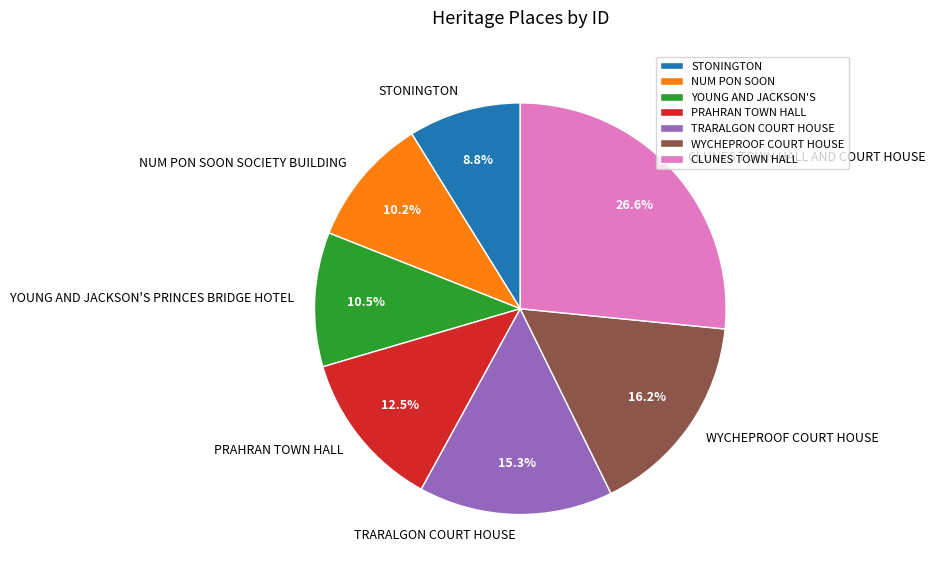

Which has a higher value, CLUNES TOWN HALL or NUM PON SOON?

CLUNES TOWN HALL